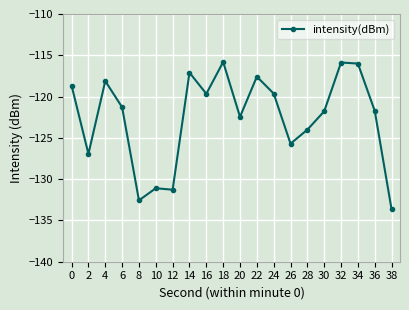

Is this an area chart (filled region under the line)?

No